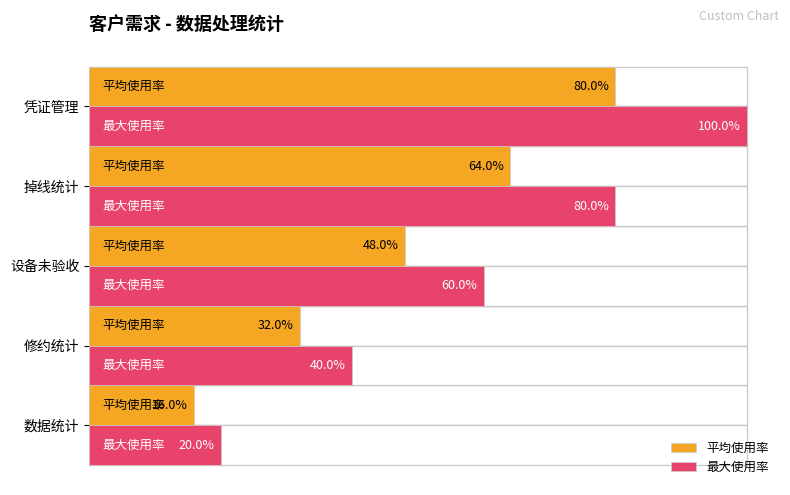

List the labels in order of value, smallest first.

数据统计, 修约统计, 设备未验收, 掉线统计, 凭证管理